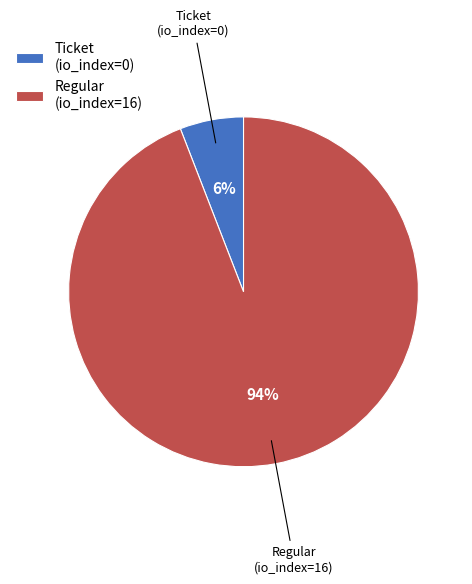

Is Regular (io_index=16) the majority of the pie?

Yes